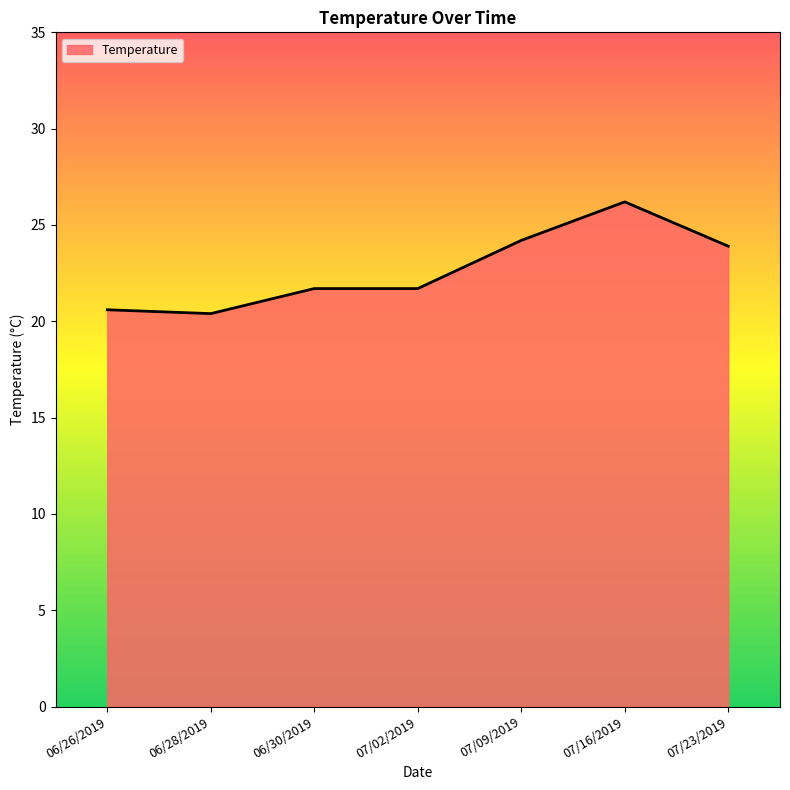

What is the average value?

22.7